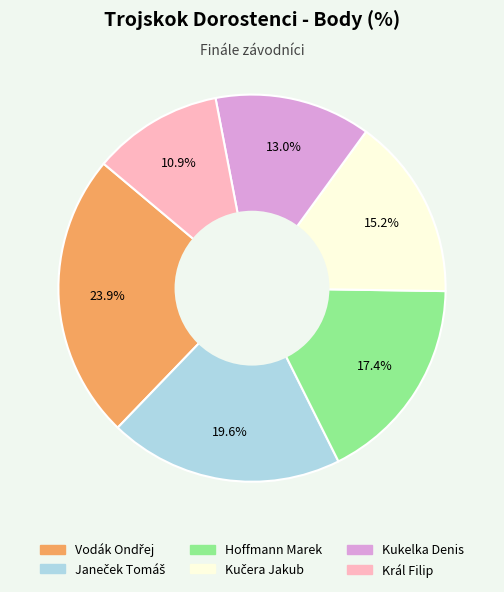

Is there any slice that represents more than half of the pie?

No